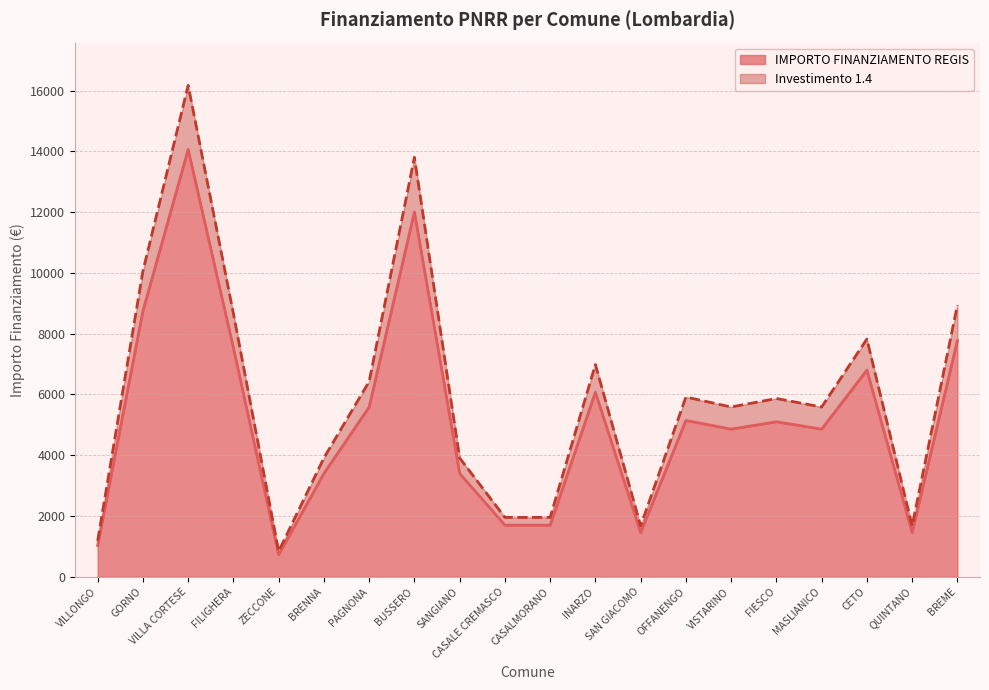

Which category has the lowest value in the Investimento 1.4 series?

ZECCONE